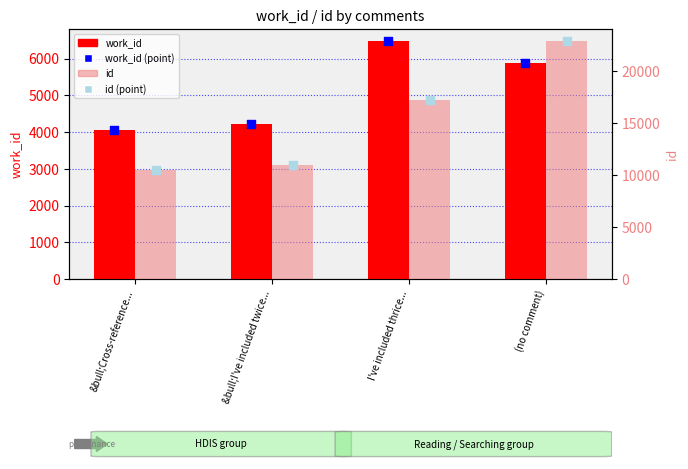

Which series has the largest Y range (max minus min)?

id